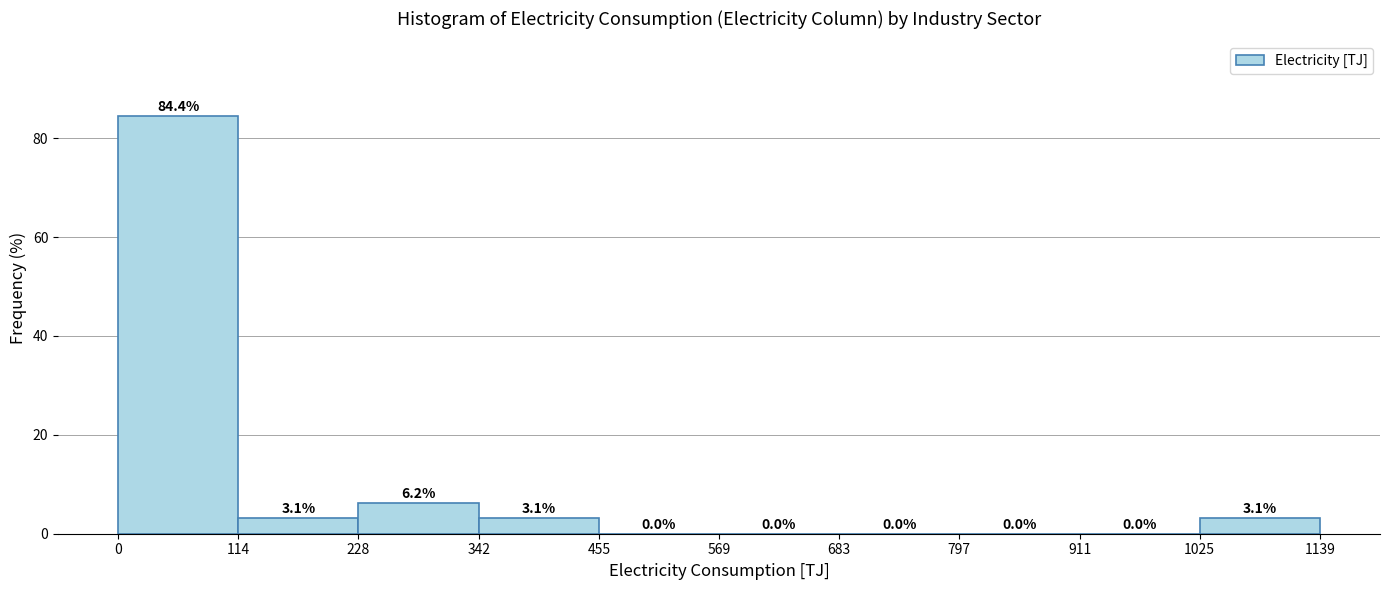

How tall is the bar that spans 342 to 455 on the x-axis?

3.1